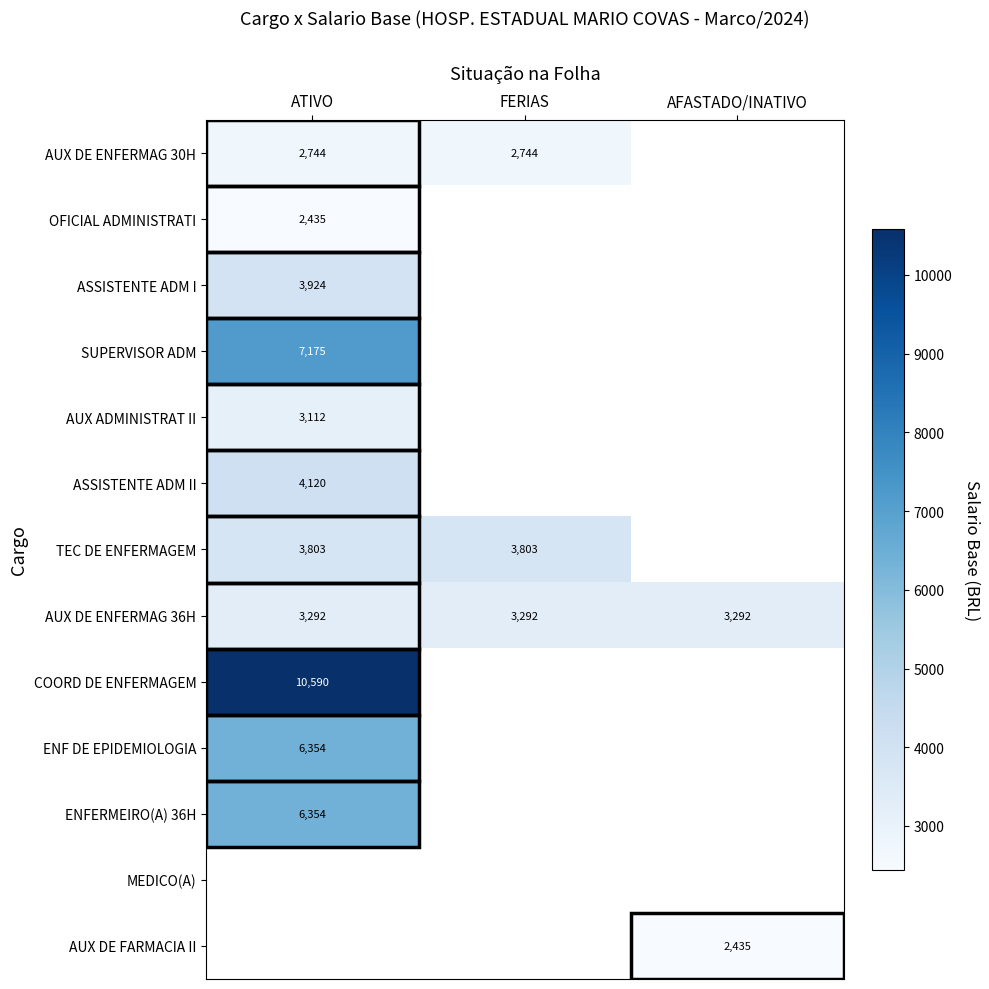

Is the value of TEC DE ENFERMAGEM at ATIVO greater than the value of SUPERVISOR ADM at ATIVO?

No